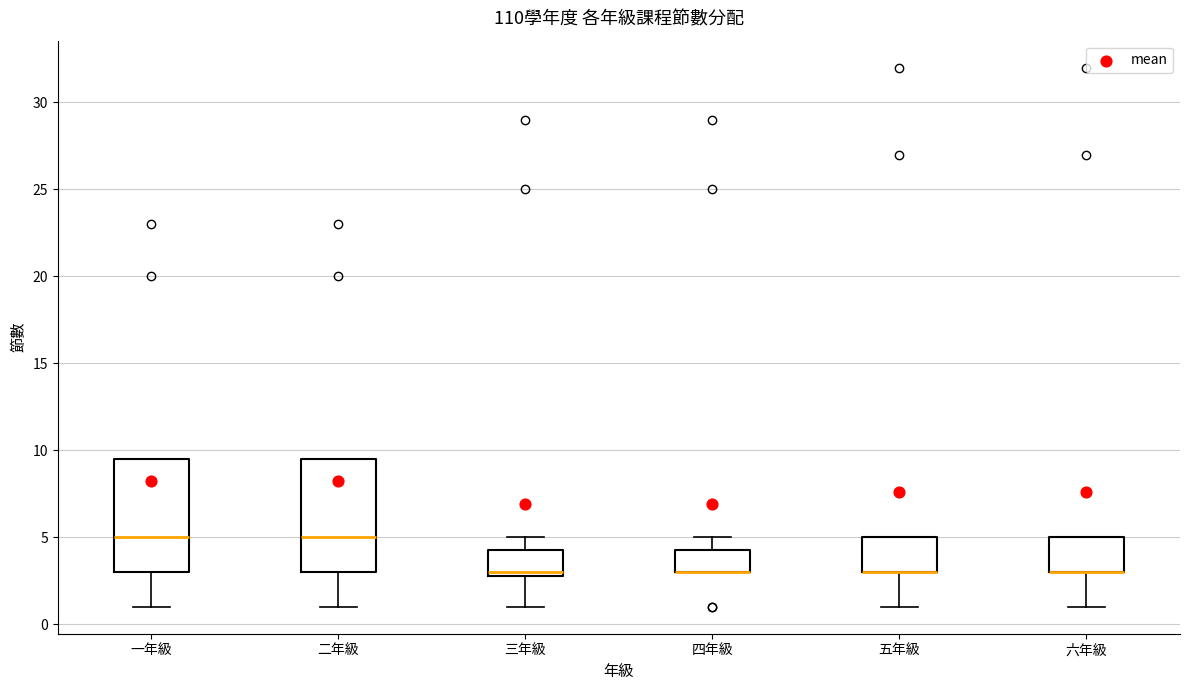

Where is the upper edge of the box for 四年級 on the y-axis? The values are not printed on the chart, so give them approximately, as read against the axis.

4.5